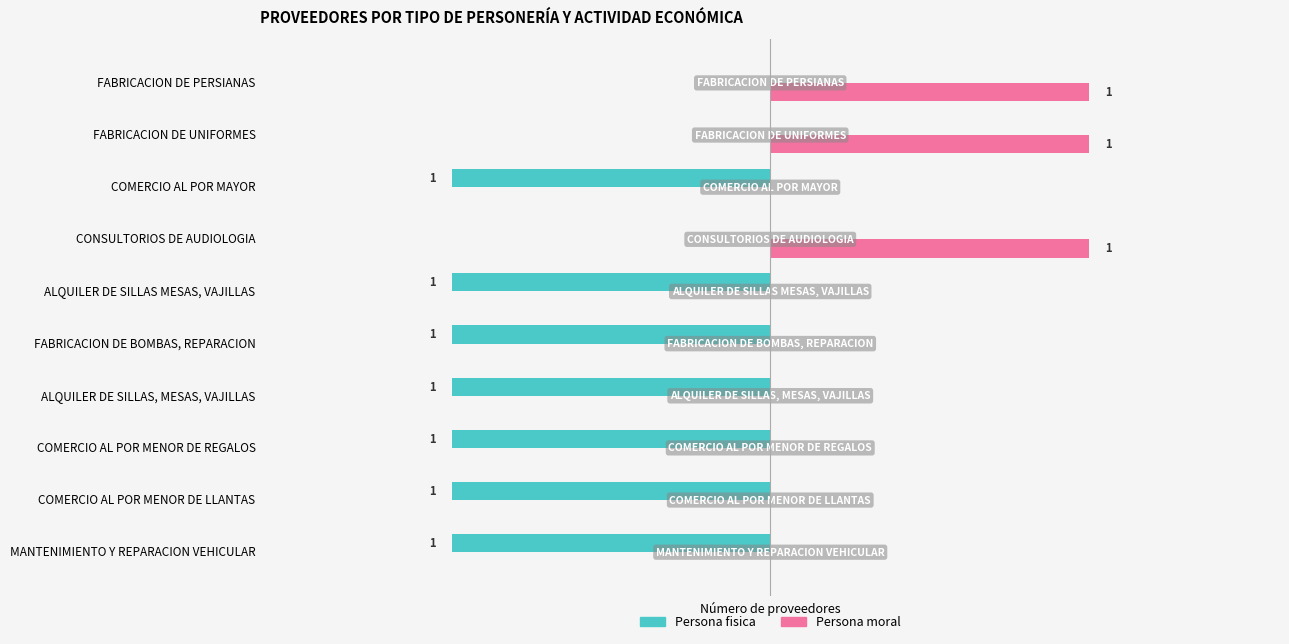

Is the value of Persona moral at MANTENIMIENTO Y REPARACION VEHICULAR greater than the value of Persona fisica at ALQUILER DE SILLAS MESAS, VAJILLAS?

Yes